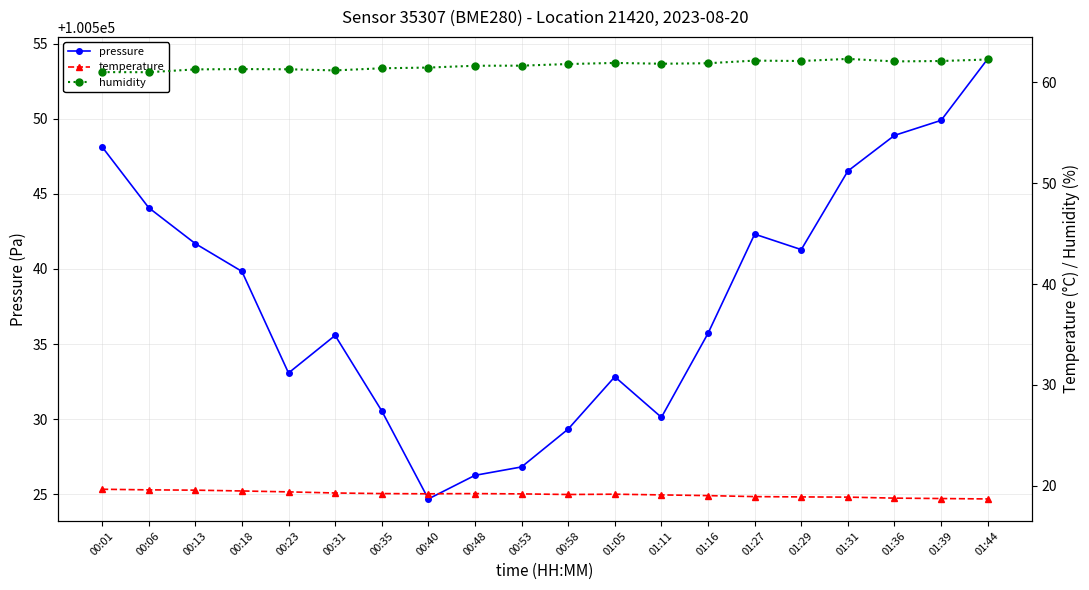

Reading left to right, list all the values displayed in this chart.

pressure: 00:01=100548.1	00:06=100544.1	00:13=100541.7	00:18=100539.8	00:23=100533.1	00:31=100535.6	00:35=100530.6	00:40=100524.7	00:48=100526.3	00:53=100526.8	00:58=100529.4	01:05=100532.8	01:11=100530.1	01:16=100535.7	01:27=100542.3	01:29=100541.3	01:31=100546.5	01:36=100548.9	01:39=100549.9	01:44=100554.0
temperature: 00:01=19.7	00:06=19.6	00:13=19.6	00:18=19.5	00:23=19.4	00:31=19.3	00:35=19.2	00:40=19.2	00:48=19.2	00:53=19.2	00:58=19.1	01:05=19.2	01:11=19.1	01:16=19.0	01:27=18.9	01:29=18.9	01:31=18.9	01:36=18.8	01:39=18.7	01:44=18.7
humidity: 00:01=61.0	00:06=61.0	00:13=61.3	00:18=61.3	00:23=61.3	00:31=61.2	00:35=61.4	00:40=61.5	00:48=61.6	00:53=61.6	00:58=61.8	01:05=61.9	01:11=61.8	01:16=61.9	01:27=62.1	01:29=62.1	01:31=62.3	01:36=62.1	01:39=62.1	01:44=62.2